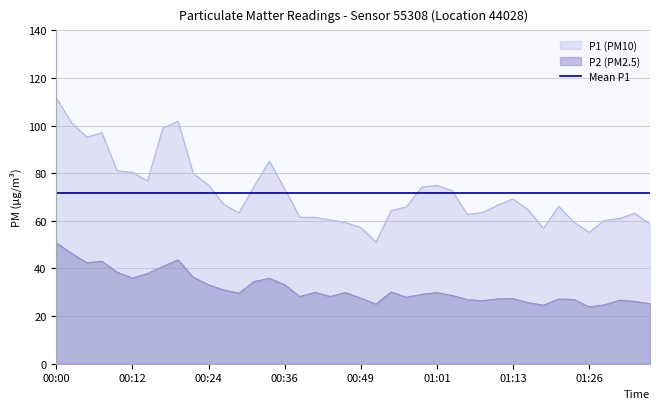

Where is the first local minimum for P2?

00:05